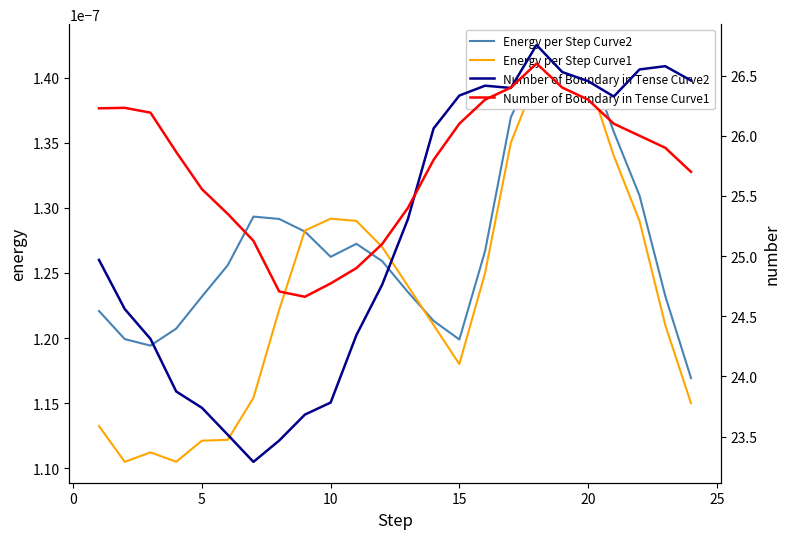

True or false: Number of Boundary in Tense Curve2 has a value of 38.2 at 0.

False